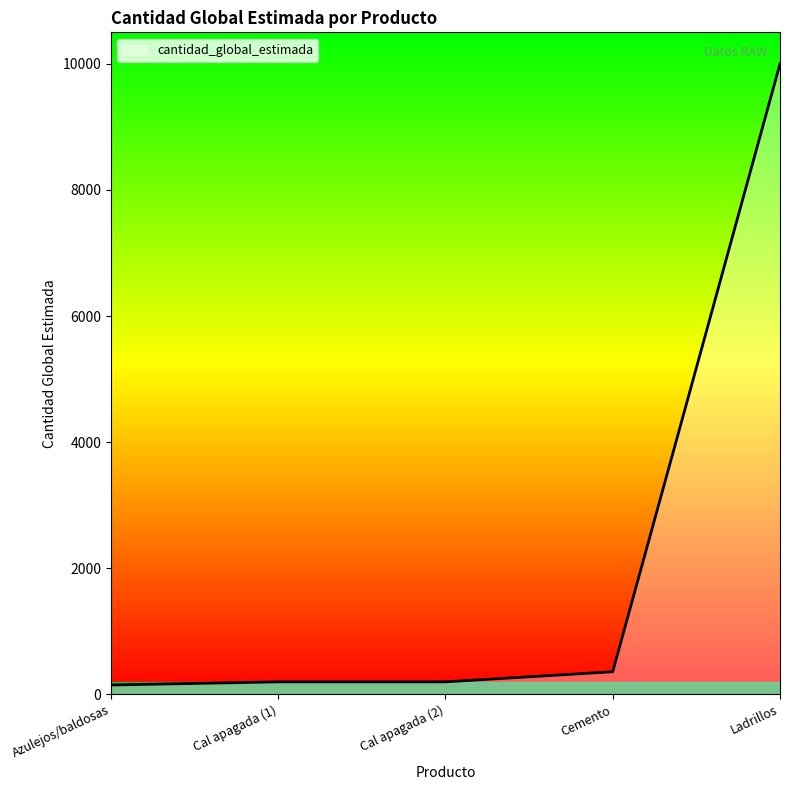

Where is the data nearest to the value 5075?

Cemento